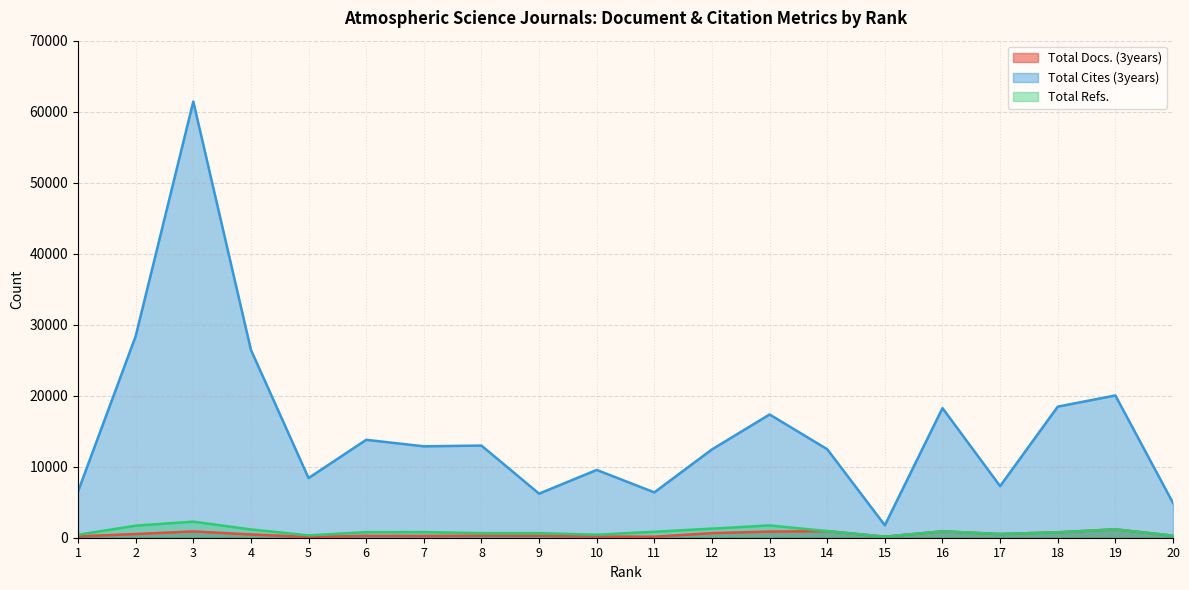

What is the difference between the maximum and minimum values in the Total Refs. series?

2116